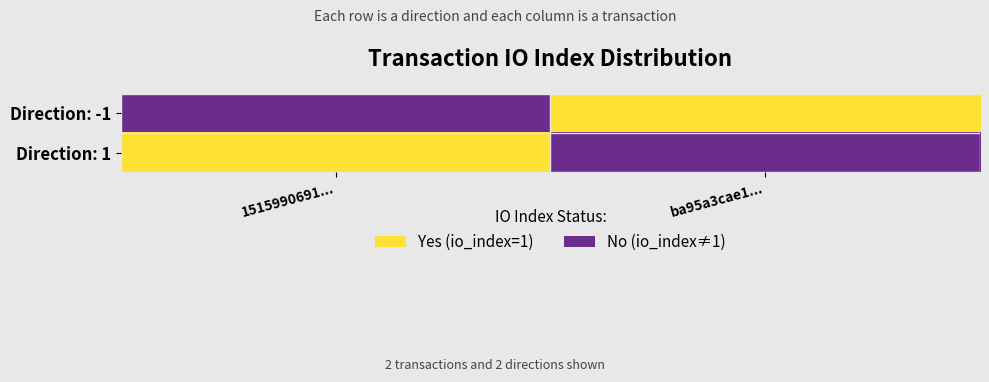

Reading right to left, what are all the values shown in this chart?

Direction: -1: ba95a3cae1...=1	1515990691...=0
Direction: 1: ba95a3cae1...=0	1515990691...=1